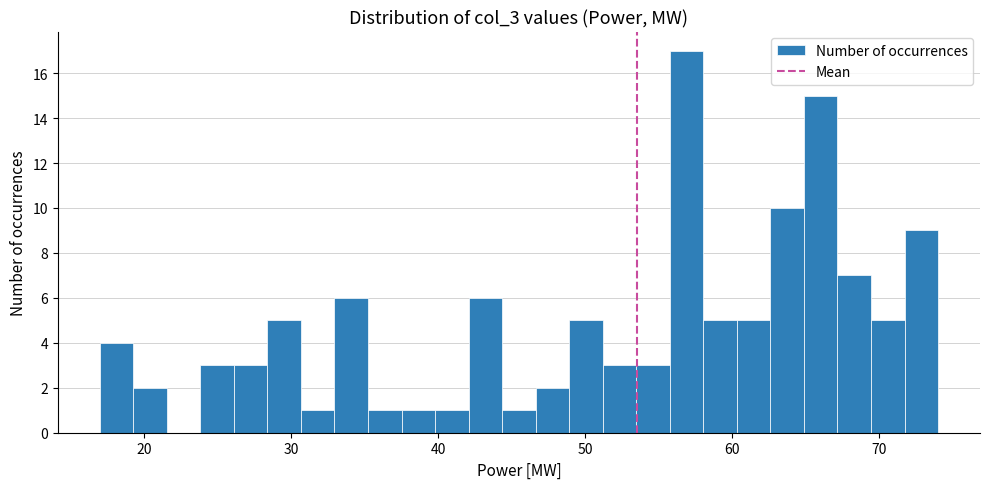

Around what value on the x-axis is the tallest bar? Give the approximate position of its centre, as read against the axis.

57